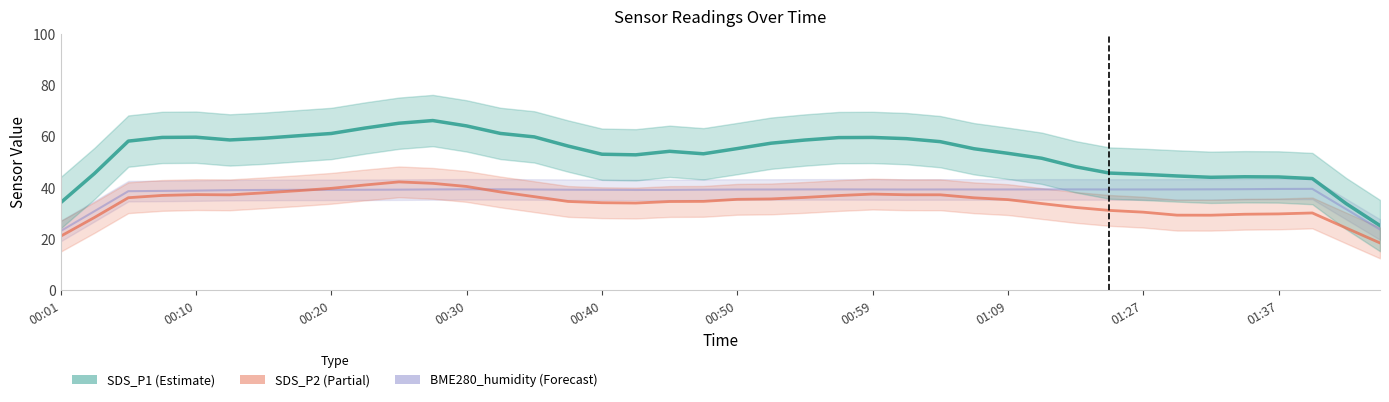

True or false: SDS_P2 has a value of 52.2 at 00:30.

False